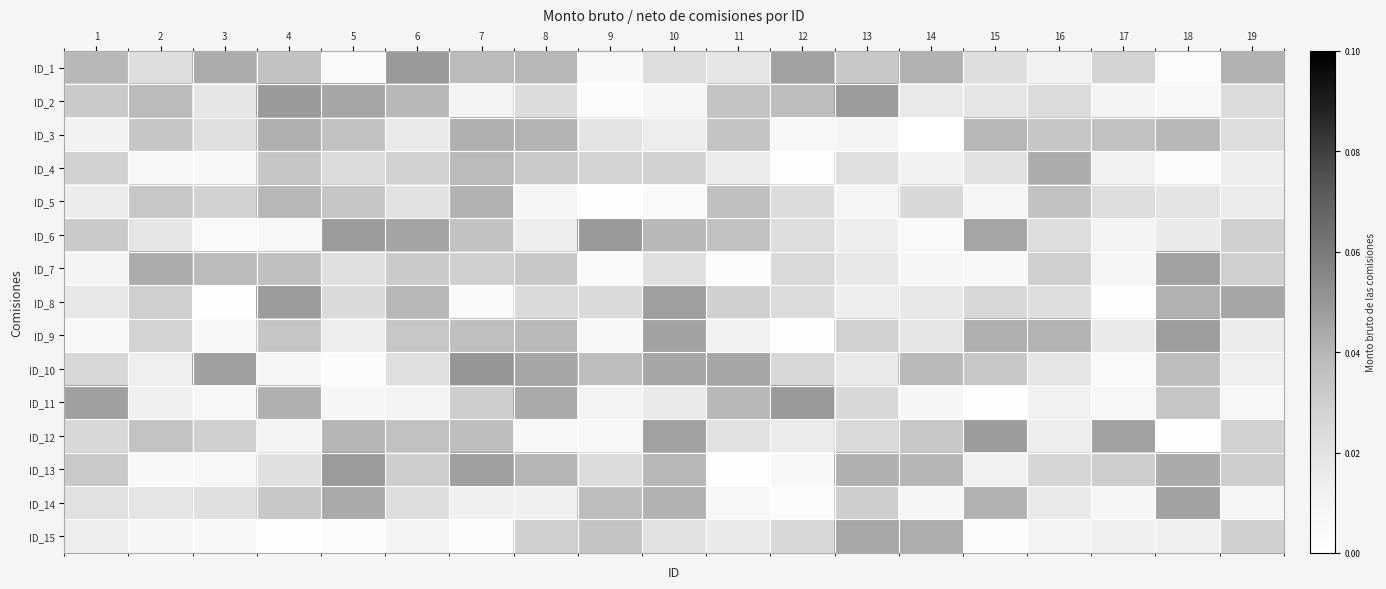

Reading left to right, what are all the values shown in this chart?

ID_1: 1=0.0	2=0.0	3=0.0	4=0.0	5=0.0	6=0.0	7=0.0	8=0.0	9=0.0	10=0.0	11=0.0	12=0.0	13=0.0	14=0.0	15=0.0	16=0.0	17=0.0	18=0.0	19=0.0
ID_2: 1=0.0	2=0.0	3=0.0	4=0.0	5=0.0	6=0.0	7=0.0	8=0.0	9=0.0	10=0.0	11=0.0	12=0.0	13=0.0	14=0.0	15=0.0	16=0.0	17=0.0	18=0.0	19=0.0
ID_3: 1=0.0	2=0.0	3=0.0	4=0.0	5=0.0	6=0.0	7=0.0	8=0.0	9=0.0	10=0.0	11=0.0	12=0.0	13=0.0	14=0.0	15=0.0	16=0.0	17=0.0	18=0.0	19=0.0
ID_4: 1=0.0	2=0.0	3=0.0	4=0.0	5=0.0	6=0.0	7=0.0	8=0.0	9=0.0	10=0.0	11=0.0	12=0.0	13=0.0	14=0.0	15=0.0	16=0.0	17=0.0	18=0.0	19=0.0
ID_5: 1=0.0	2=0.0	3=0.0	4=0.0	5=0.0	6=0.0	7=0.0	8=0.0	9=0.0	10=0.0	11=0.0	12=0.0	13=0.0	14=0.0	15=0.0	16=0.0	17=0.0	18=0.0	19=0.0
ID_6: 1=0.0	2=0.0	3=0.0	4=0.0	5=0.0	6=0.0	7=0.0	8=0.0	9=0.0	10=0.0	11=0.0	12=0.0	13=0.0	14=0.0	15=0.0	16=0.0	17=0.0	18=0.0	19=0.0
ID_7: 1=0.0	2=0.0	3=0.0	4=0.0	5=0.0	6=0.0	7=0.0	8=0.0	9=0.0	10=0.0	11=0.0	12=0.0	13=0.0	14=0.0	15=0.0	16=0.0	17=0.0	18=0.0	19=0.0
ID_8: 1=0.0	2=0.0	3=0.0	4=0.0	5=0.0	6=0.0	7=0.0	8=0.0	9=0.0	10=0.0	11=0.0	12=0.0	13=0.0	14=0.0	15=0.0	16=0.0	17=0.0	18=0.0	19=0.0
ID_9: 1=0.0	2=0.0	3=0.0	4=0.0	5=0.0	6=0.0	7=0.0	8=0.0	9=0.0	10=0.0	11=0.0	12=0.0	13=0.0	14=0.0	15=0.0	16=0.0	17=0.0	18=0.0	19=0.0
ID_10: 1=0.0	2=0.0	3=0.0	4=0.0	5=0.0	6=0.0	7=0.0	8=0.0	9=0.0	10=0.0	11=0.0	12=0.0	13=0.0	14=0.0	15=0.0	16=0.0	17=0.0	18=0.0	19=0.0
ID_11: 1=0.0	2=0.0	3=0.0	4=0.0	5=0.0	6=0.0	7=0.0	8=0.0	9=0.0	10=0.0	11=0.0	12=0.0	13=0.0	14=0.0	15=0.0	16=0.0	17=0.0	18=0.0	19=0.0
ID_12: 1=0.0	2=0.0	3=0.0	4=0.0	5=0.0	6=0.0	7=0.0	8=0.0	9=0.0	10=0.0	11=0.0	12=0.0	13=0.0	14=0.0	15=0.0	16=0.0	17=0.0	18=0.0	19=0.0
ID_13: 1=0.0	2=0.0	3=0.0	4=0.0	5=0.0	6=0.0	7=0.0	8=0.0	9=0.0	10=0.0	11=0.0	12=0.0	13=0.0	14=0.0	15=0.0	16=0.0	17=0.0	18=0.0	19=0.0
ID_14: 1=0.0	2=0.0	3=0.0	4=0.0	5=0.0	6=0.0	7=0.0	8=0.0	9=0.0	10=0.0	11=0.0	12=0.0	13=0.0	14=0.0	15=0.0	16=0.0	17=0.0	18=0.0	19=0.0
ID_15: 1=0.0	2=0.0	3=0.0	4=0.0	5=0.0	6=0.0	7=0.0	8=0.0	9=0.0	10=0.0	11=0.0	12=0.0	13=0.0	14=0.0	15=0.0	16=0.0	17=0.0	18=0.0	19=0.0